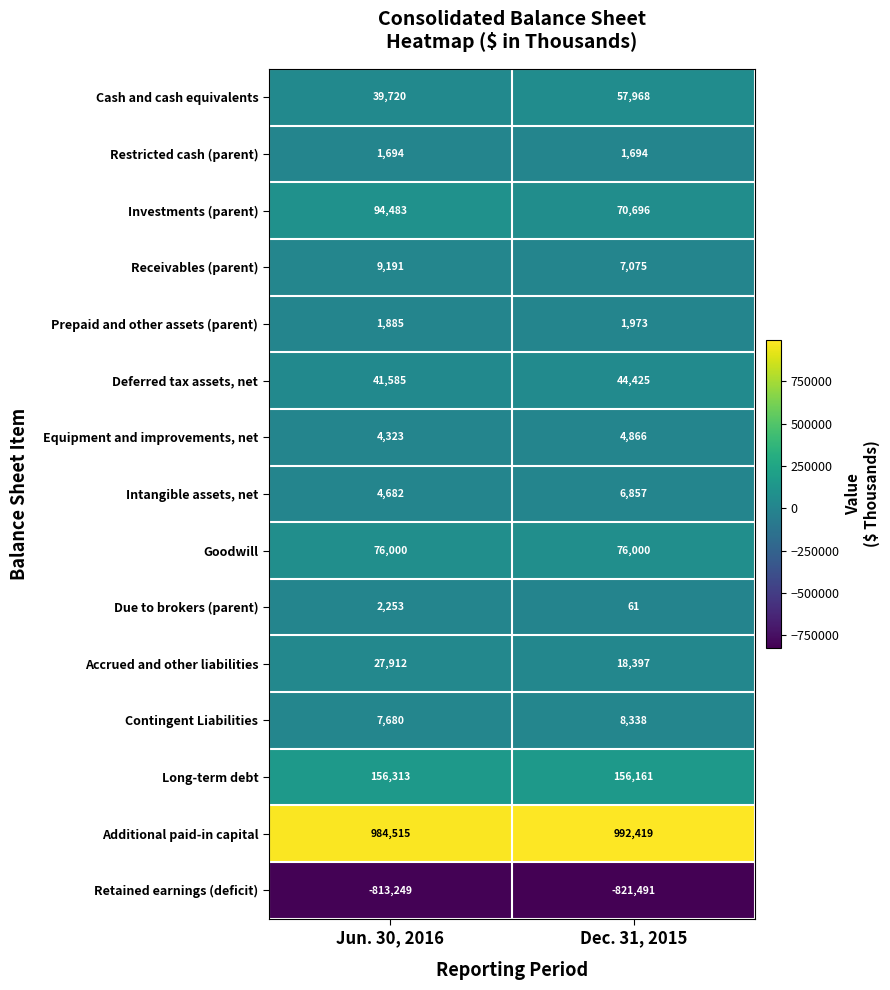

What is the approximate value of Due to brokers (parent) at Jun. 30, 2016, to the nearest 50?

2250